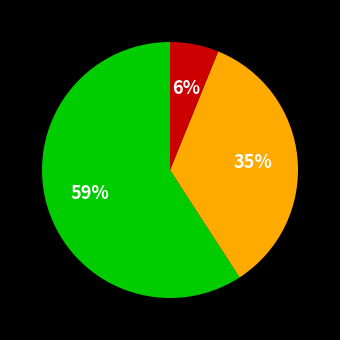

Is there any slice that represents more than half of the pie?

Yes